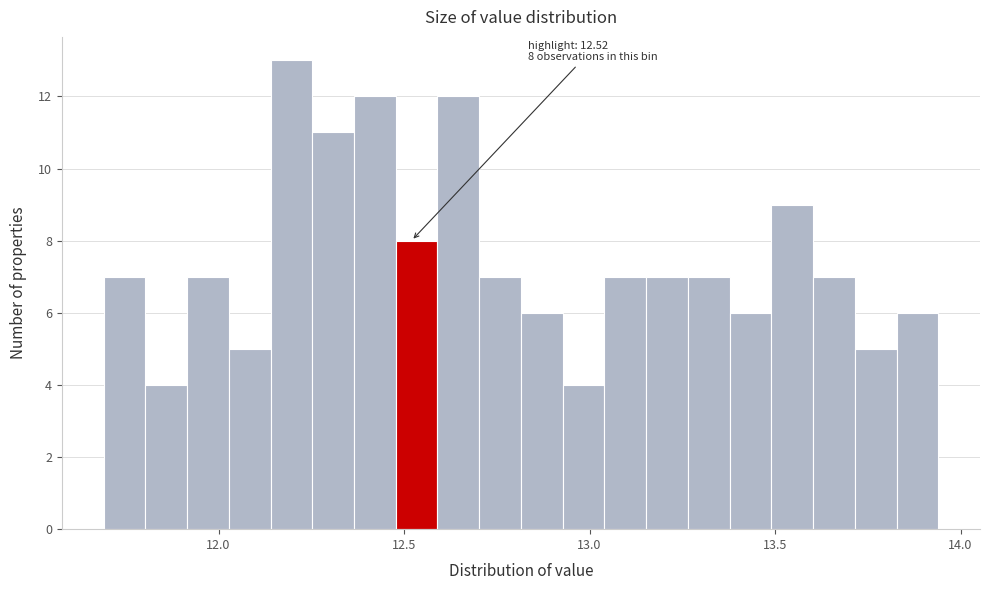

Around what value on the x-axis is the tallest bar? Give the approximate position of its centre, as read against the axis.

12.20